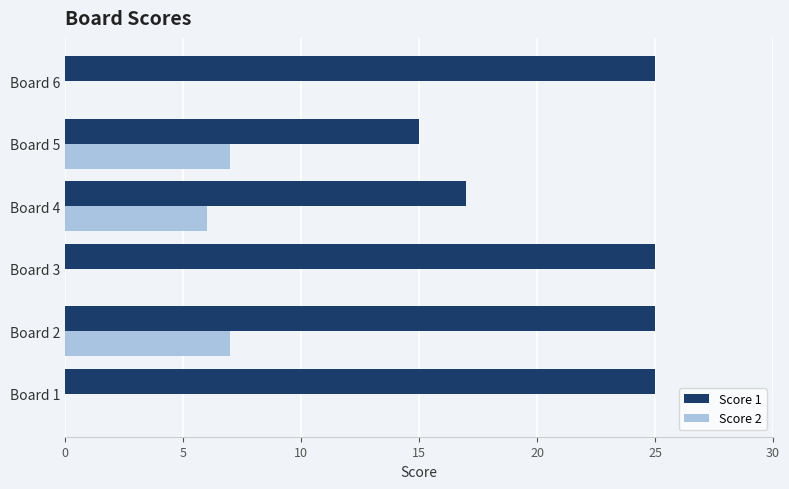

At which category is the sum across all series the highest?

Board 2